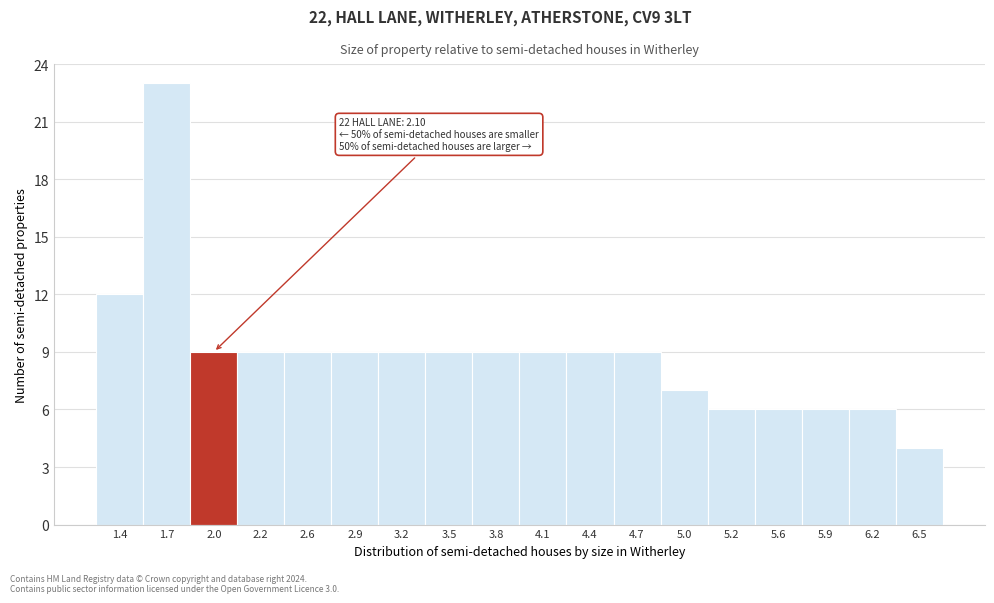

Reading left to right, transcribe all the data shown in this chart.

12	23	9	9	9	9	9	9	9	9	9	9	7	6	6	6	6	4